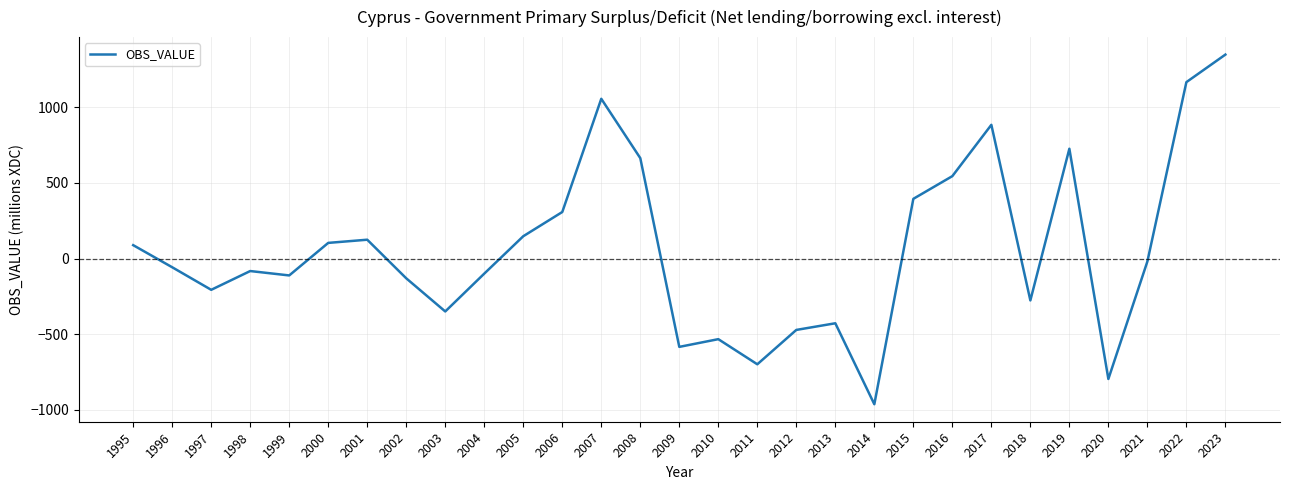

Reading left to right, what are all the values shown in this chart?

89	-57	-206	-82	-111	104	125	-130	-349	-99	148	308	1056	664	-583	-532	-698	-471	-427	-962	395	545	884	-276	726	-795	-19	1166	1348